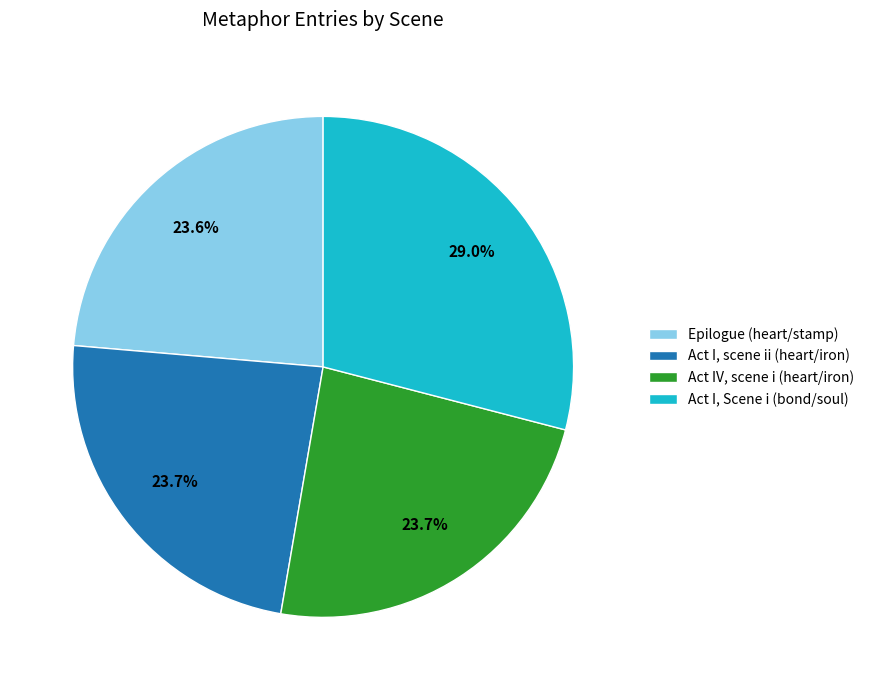

True or false: Epilogue (heart/stamp) accounts for 31% of the total.

False